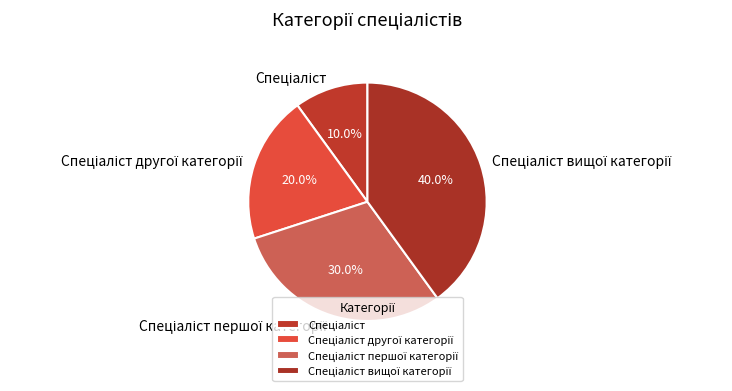

To the nearest percent, what is the average slice percentage?

25%